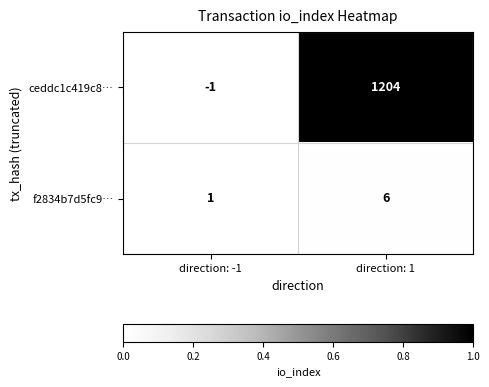

Which series changed the most between direction: -1 and direction: 1?

ceddc1c419c8…